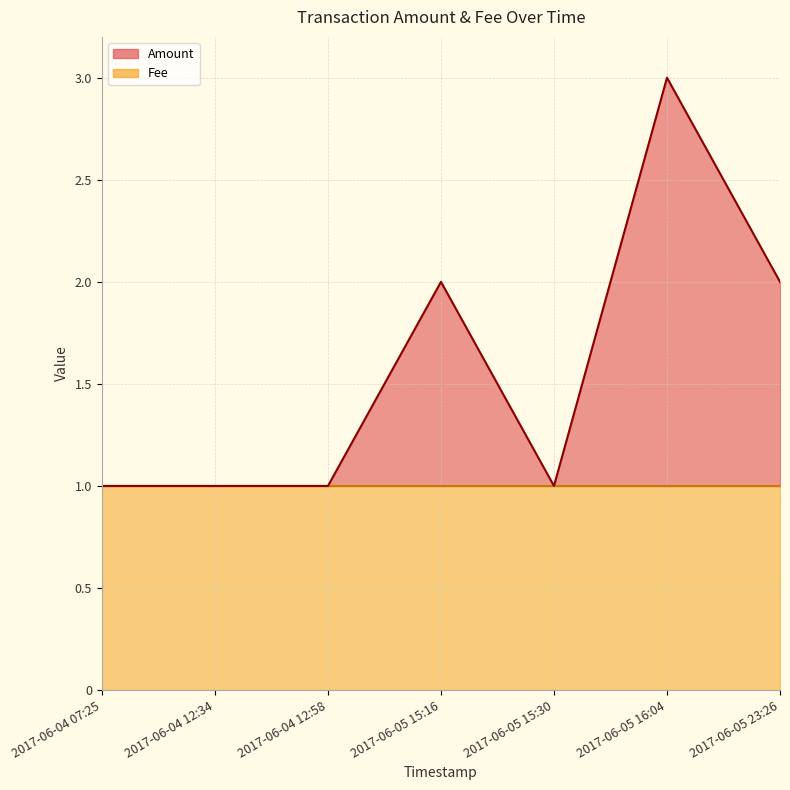

Which label corresponds to the smallest value in the chart?

2017-06-04 07:25